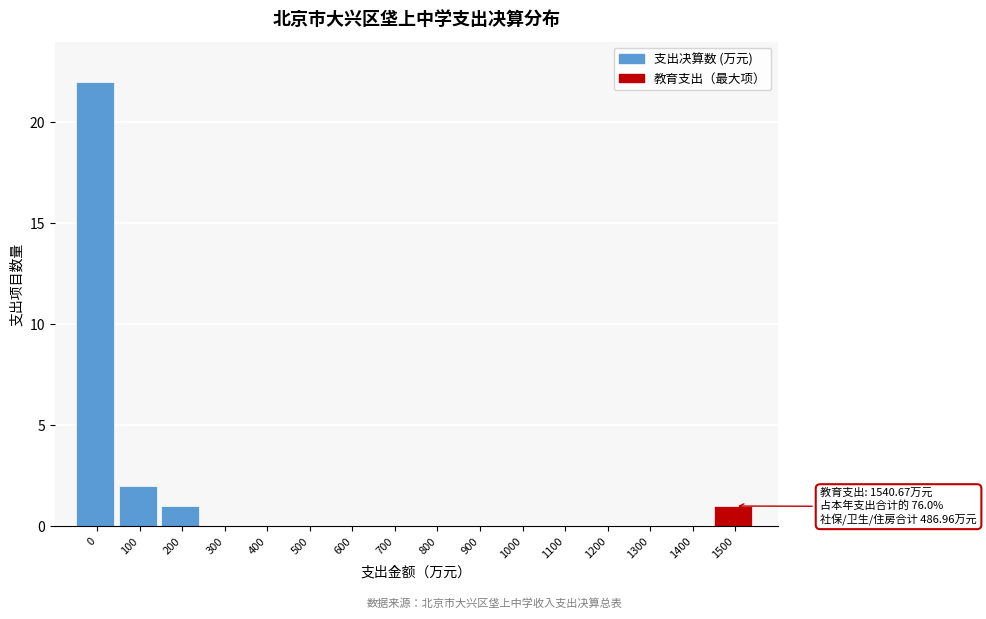

Reading left to right, list all the values displayed in this chart.

0=22	100=2	200=1	300=0	400=0	500=0	600=0	700=0	800=0	900=0	1000=0	1100=0	1200=0	1300=0	1400=0	1500=1